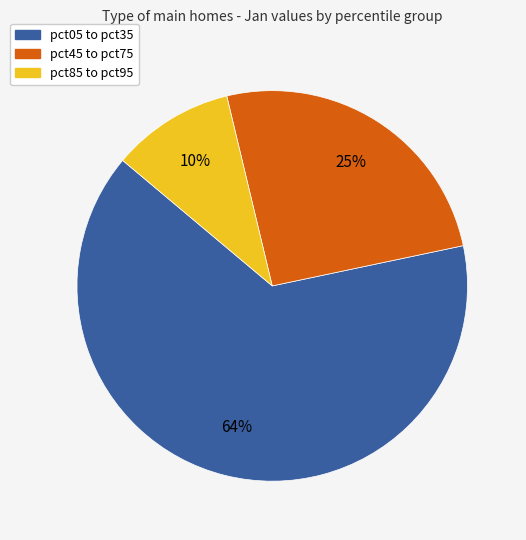

Is there any slice that represents more than half of the pie?

Yes